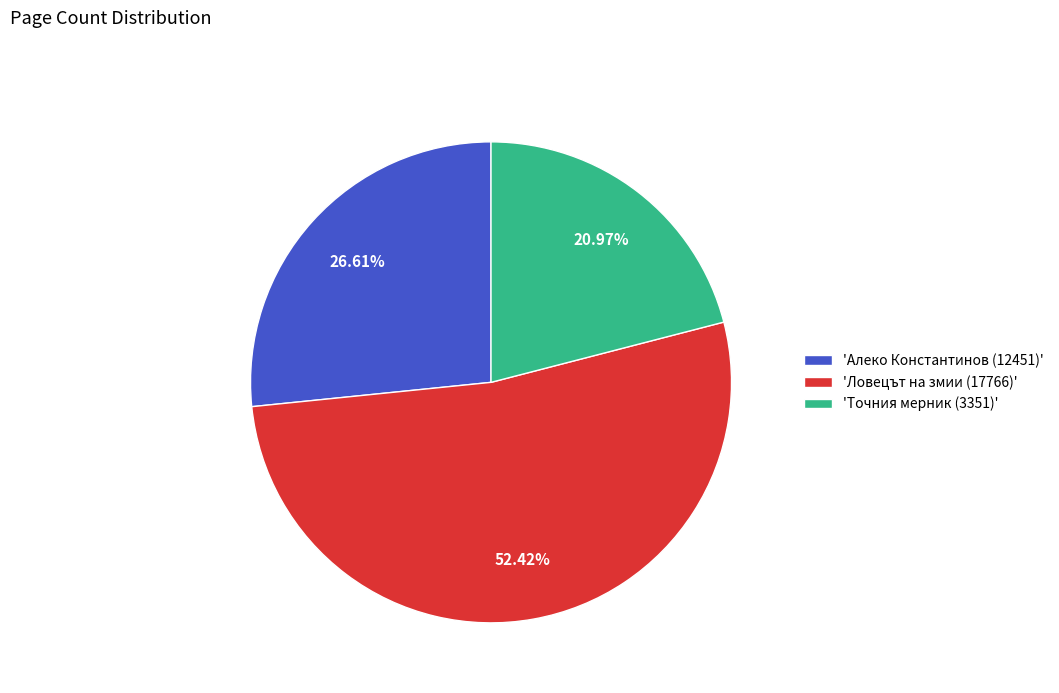

How many slices are in this pie chart?

3